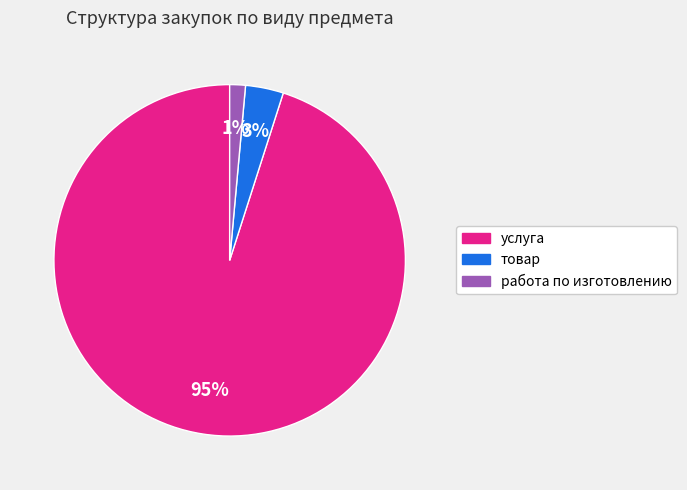

To the nearest percent, what is the average slice percentage?

33%